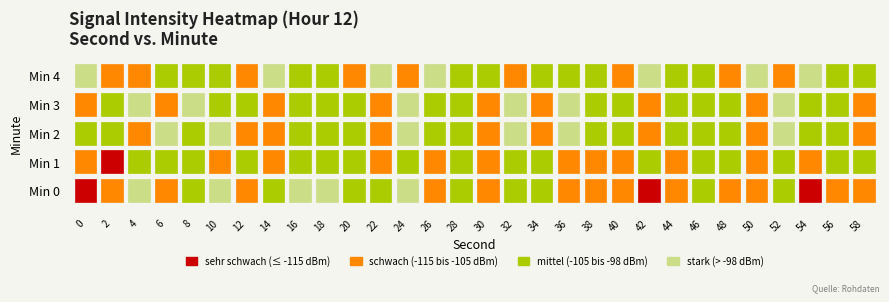

Reading left to right, what are all the values shown in this chart?

0: -115.1	-109.2	-91.9	-109.0	-98.5	-91.8	-105.5	-98.9	-97.8	-97.0	-98.4	-100.6	-96.7	-105.9	-101.4	-107.5	-100.6	-103.7	-105.3	-111.2	-109.1	-116.7	-109.6	-103.6	-111.3	-106.3	-103.4	-122.4	-107.1	-112.1
1: -105.5	-116.0	-102.1	-102.7	-103.1	-108.6	-103.6	-107.6	-104.0	-102.4	-105.0	-107.0	-103.0	-106.0	-104.0	-108.0	-105.0	-103.0	-106.0	-109.0	-107.0	-104.0	-108.0	-105.0	-103.0	-106.0	-104.0	-108.0	-105.0	-103.0
2: -100.0	-105.0	-110.0	-95.0	-102.0	-98.0	-107.0	-113.0	-99.0	-104.0	-101.0	-108.0	-96.0	-103.0	-100.0	-106.0	-98.0	-112.0	-97.0	-105.0	-102.0	-109.0	-99.0	-104.0	-101.0	-108.0	-96.0	-103.0	-100.0	-106.0
3: -108.0	-103.0	-98.0	-112.0	-97.0	-105.0	-102.0	-109.0	-99.0	-104.0	-101.0	-108.0	-96.0	-103.0	-100.0	-106.0	-98.0	-112.0	-97.0	-105.0	-102.0	-109.0	-99.0	-104.0	-101.0	-108.0	-96.0	-103.0	-100.0	-106.0
4: -95.0	-107.0	-113.0	-99.0	-104.0	-101.0	-108.0	-96.0	-103.0	-100.0	-106.0	-98.0	-112.0	-97.0	-105.0	-102.0	-109.0	-99.0	-104.0	-101.0	-108.0	-96.0	-103.0	-100.0	-106.0	-98.0	-112.0	-97.0	-105.0	-102.0